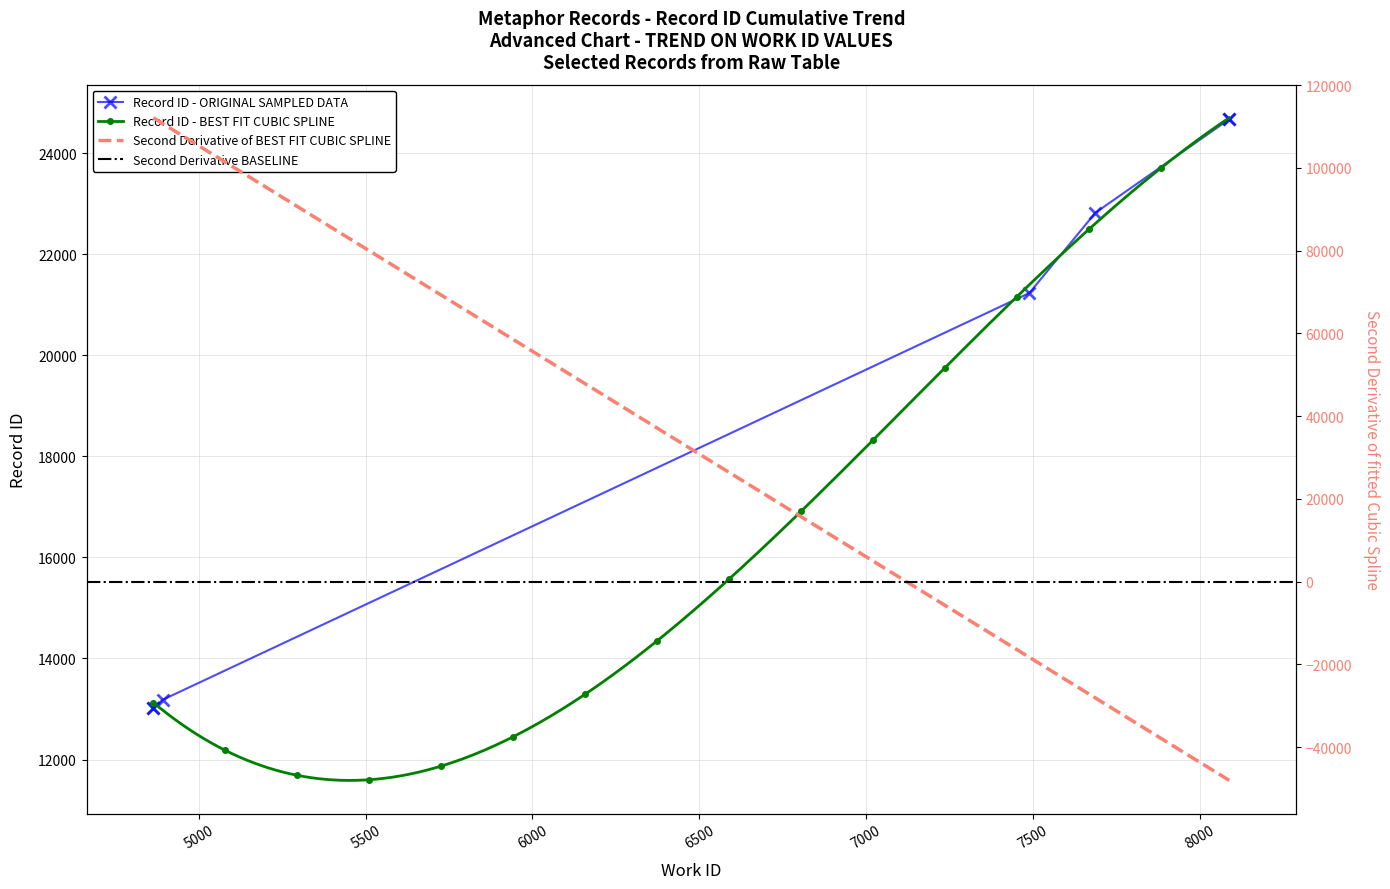

At which label is the value closest to 18850?

7489